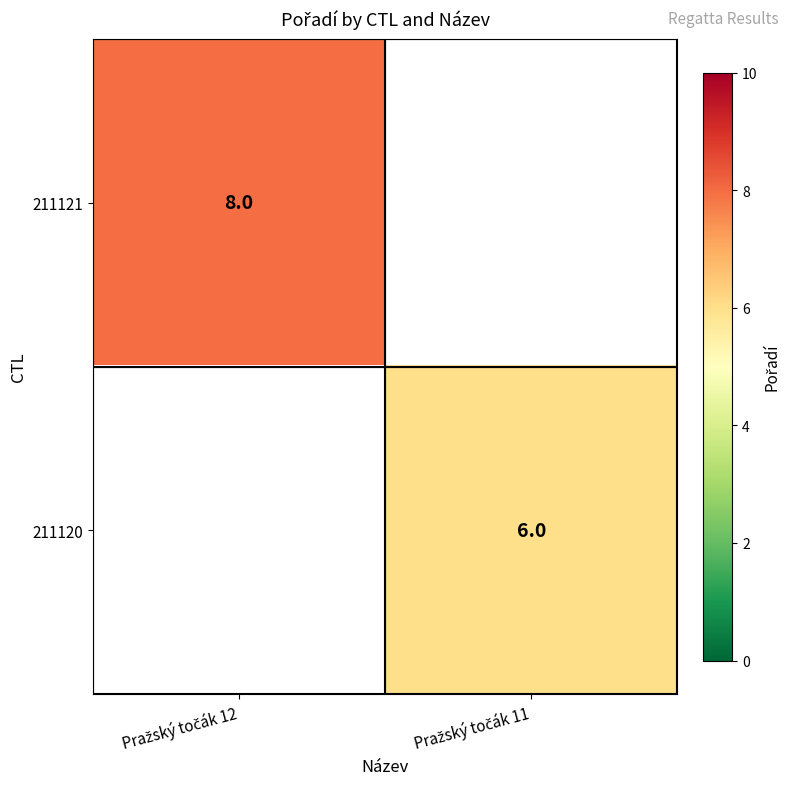

What is the highest value of the 211121 series?

8.0